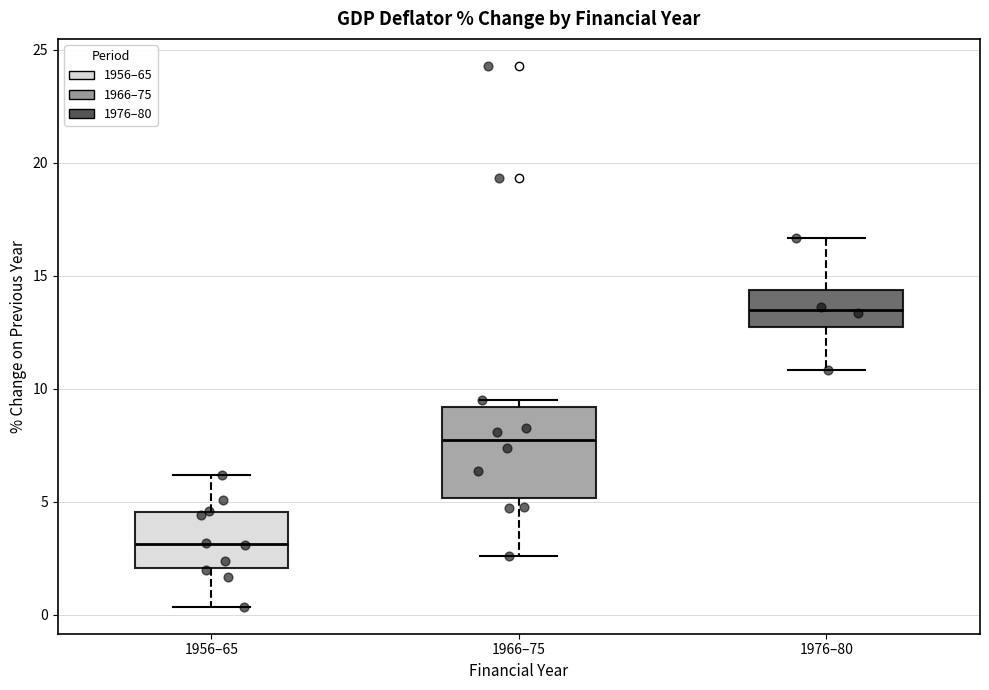

Comparing the boxes themselves (not the whiskers), which one is the tallest?

1966–75